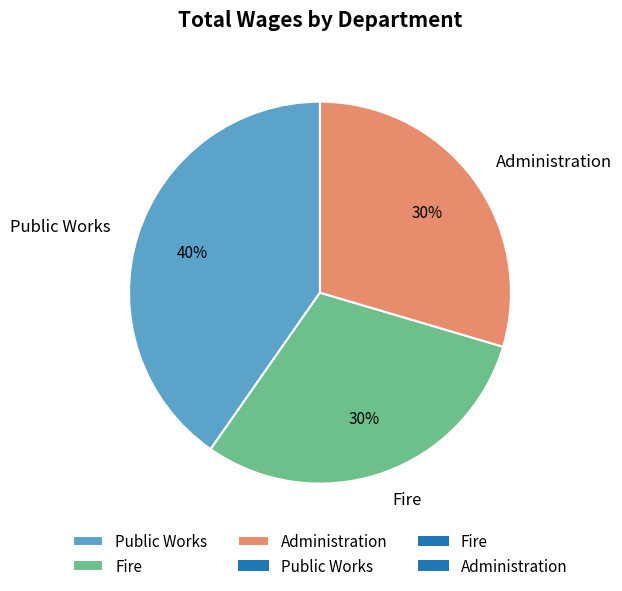

Count the number of slices in the pie.

3